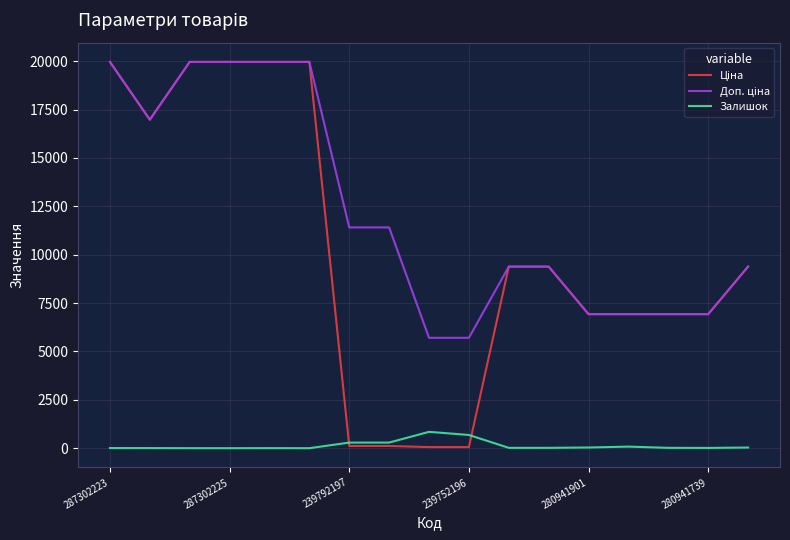

How many lines are shown in the chart?

3